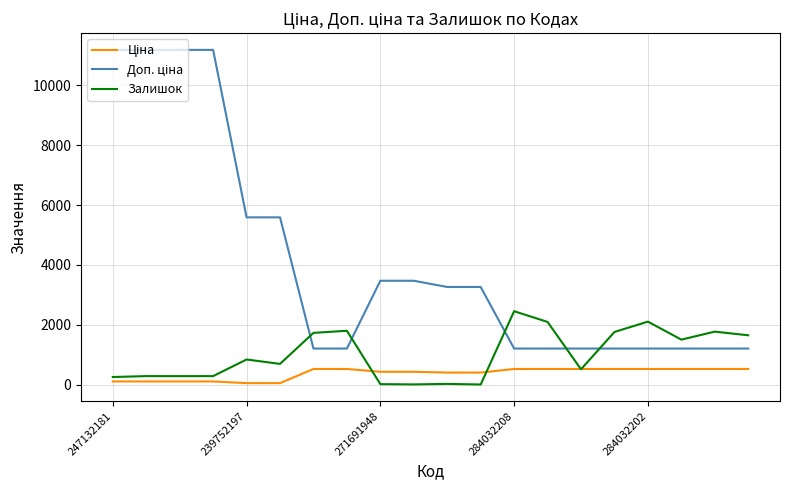

What is the maximum value shown in the chart?

11182.0